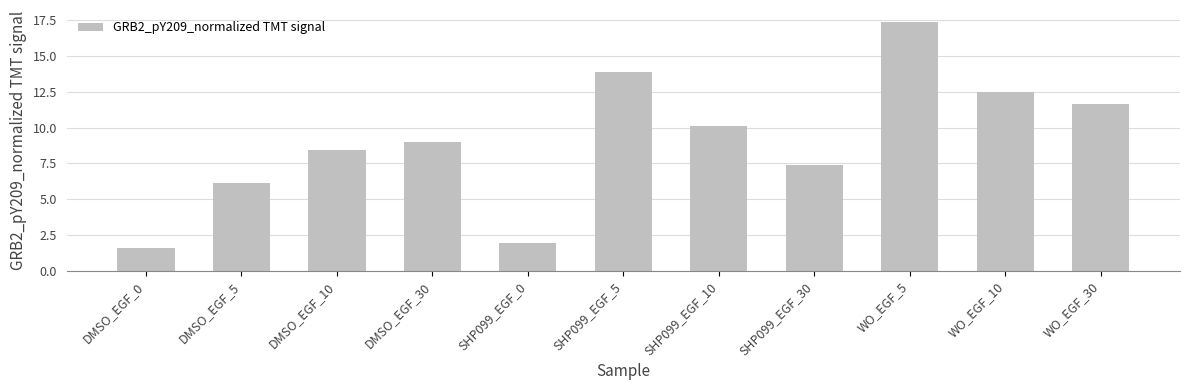

What position from the right is WO_EGF_10?

2